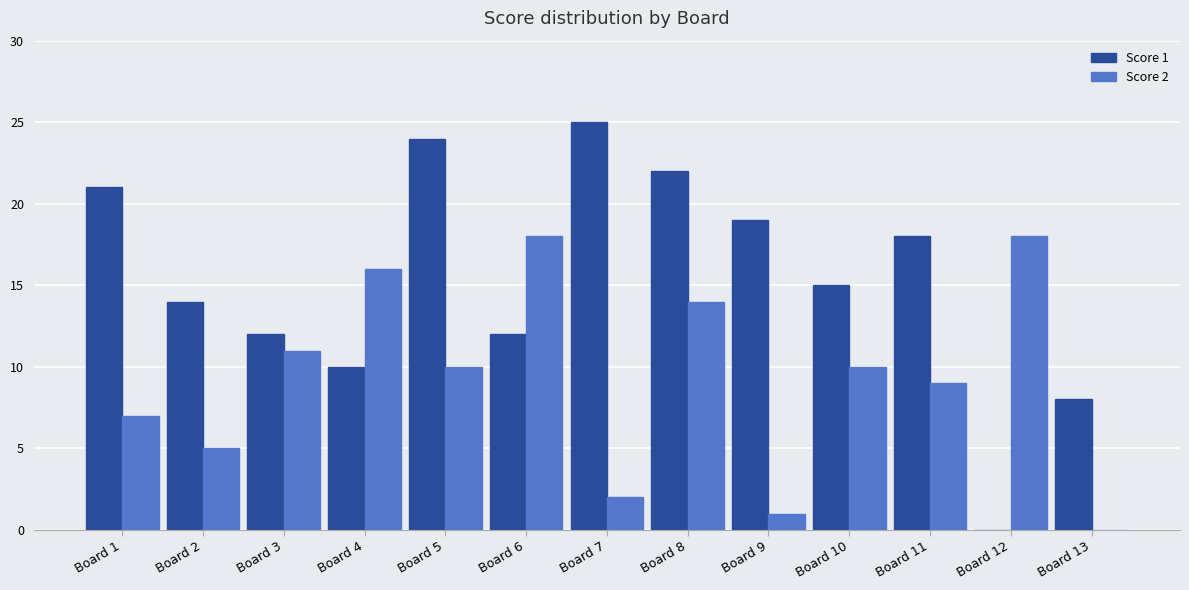

Which series changed the most between Board 6 and Board 10?

Score 2